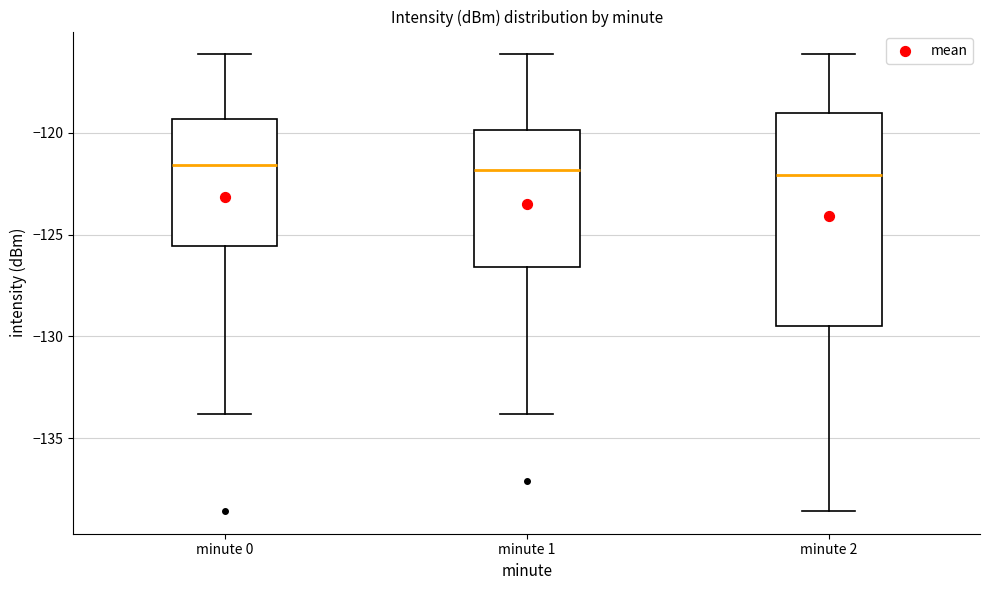

Comparing the boxes themselves (not the whiskers), which one is the tallest?

minute 2